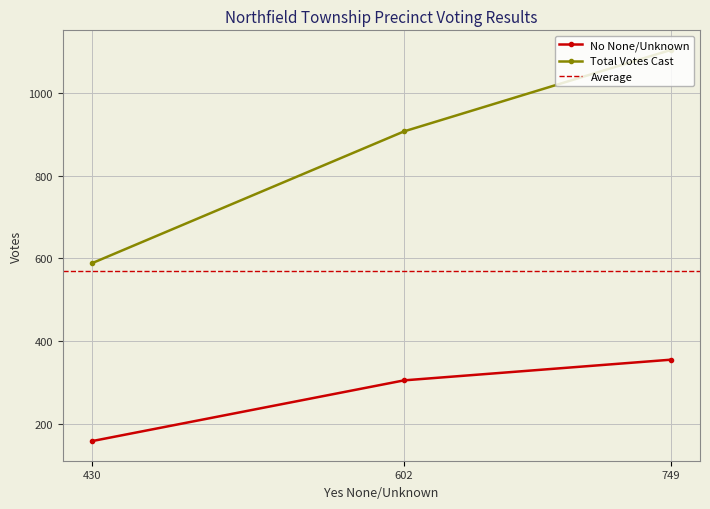

Rank the series by their average value, from lowest to highest.

No None/Unknown, Total Votes Cast